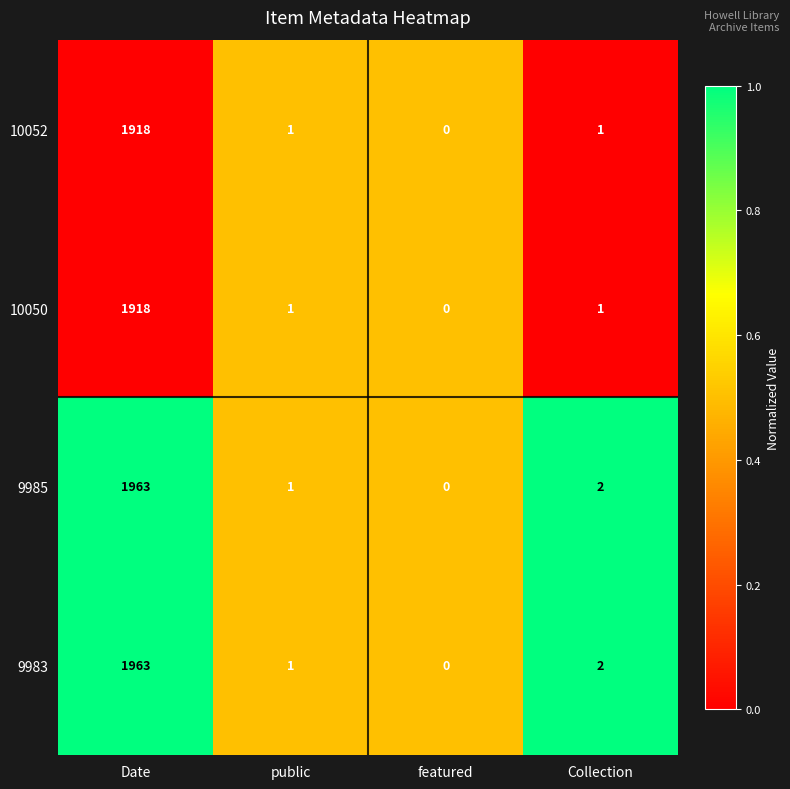

The 9983 series shows 768 at Date. True or false?

False